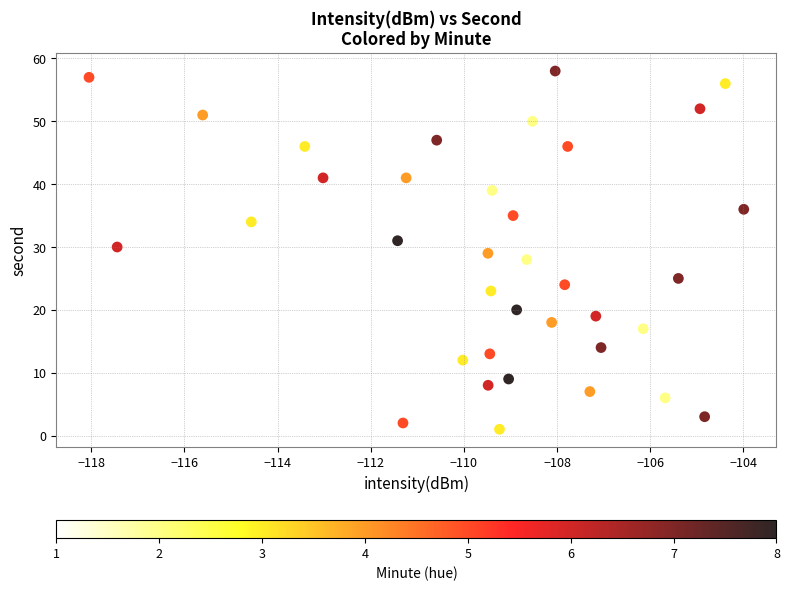

How many data points are displayed?

40